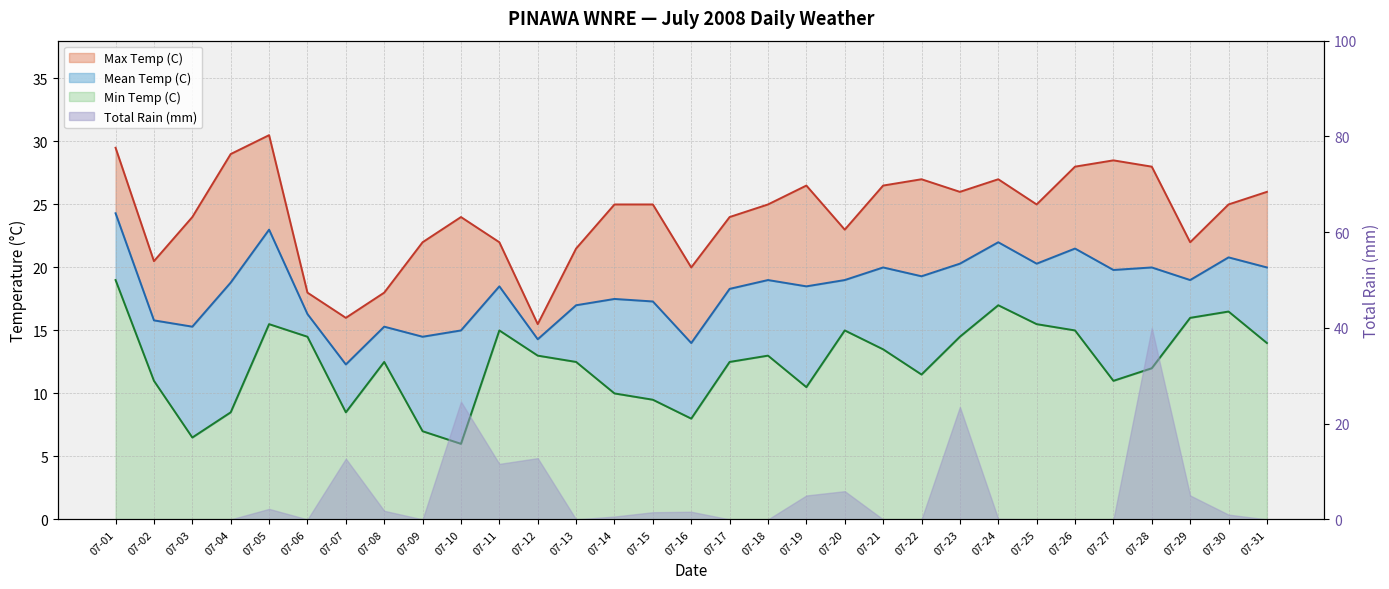

Where does the Mean Temp (C) series first go above 18?

07-01